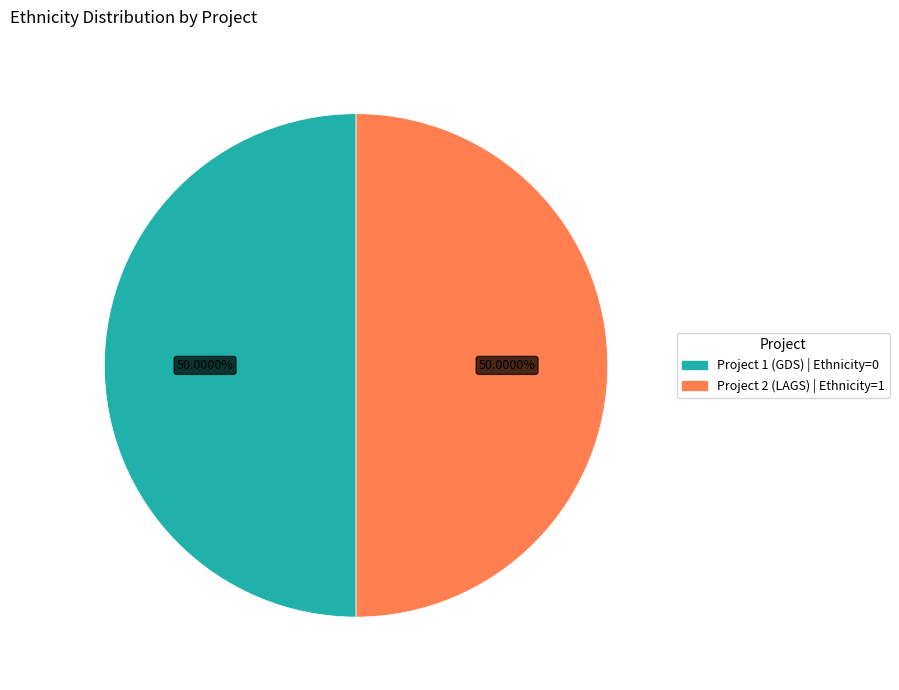

Is it true that Project 1 (GDS) is 9% of the pie?

False